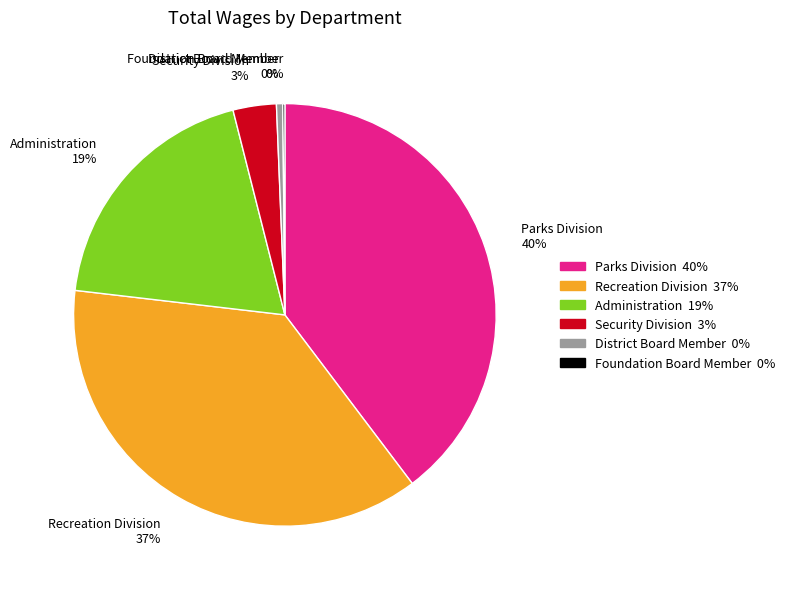

Which slice is the largest?

Parks Division